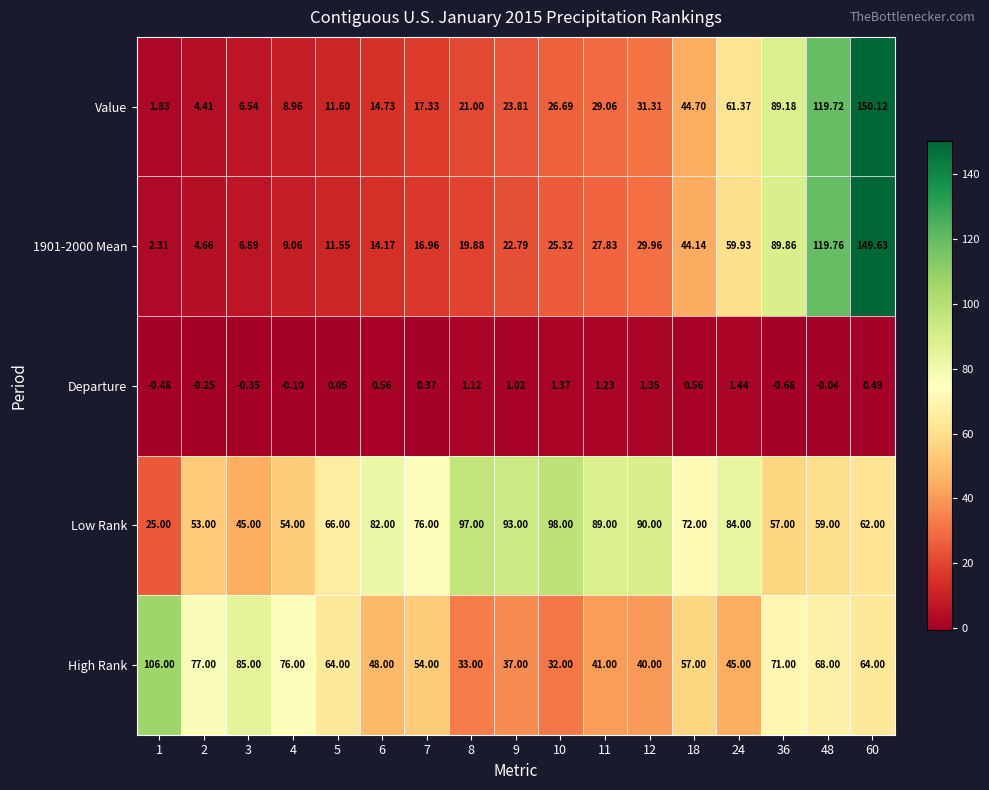

Is the value of 1901-2000 Mean at 10 greater than the value of High Rank at 24?

No